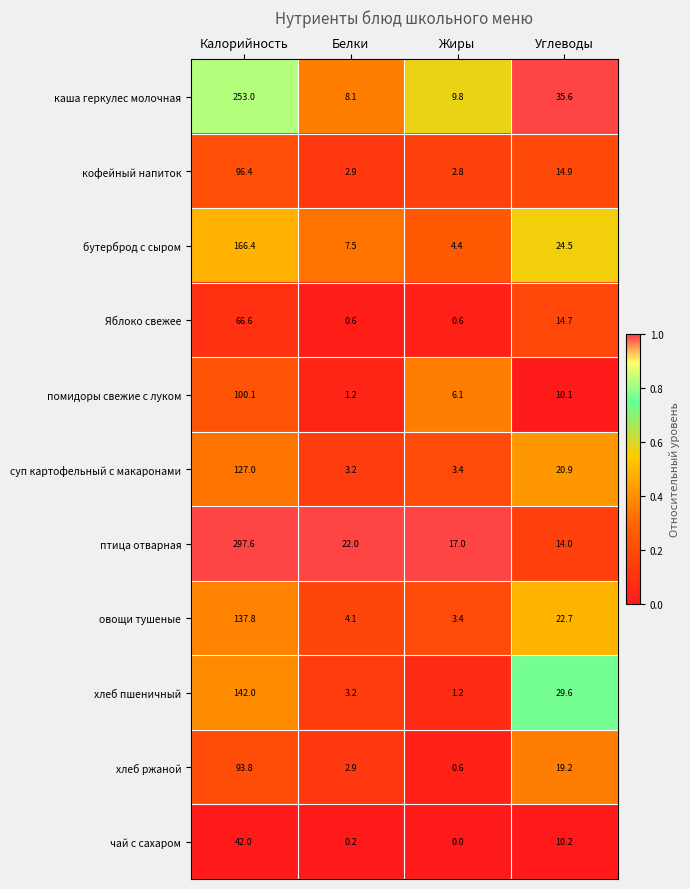

What value does the суп картофельный с макаронами series have at Углеводы?

20.9